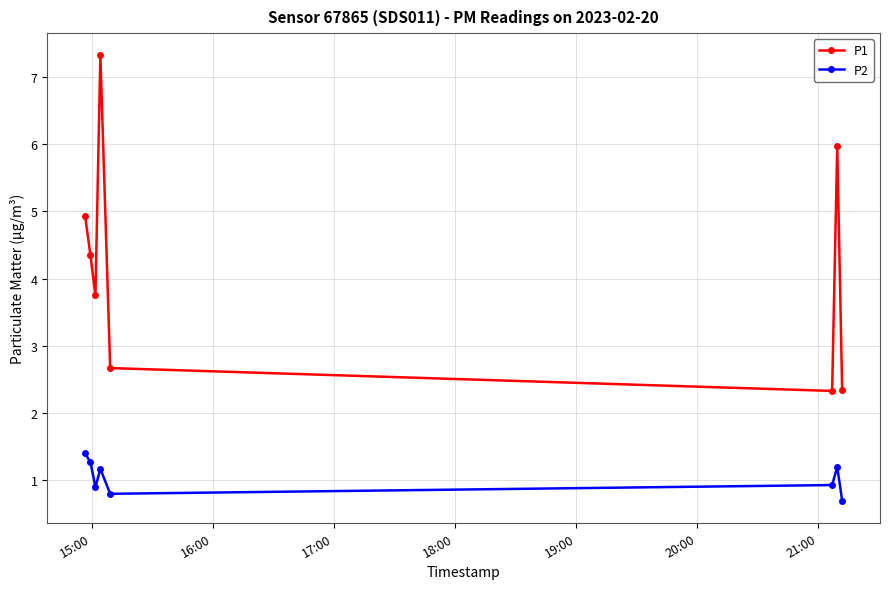

What is the average value of the P2 series?

1.0